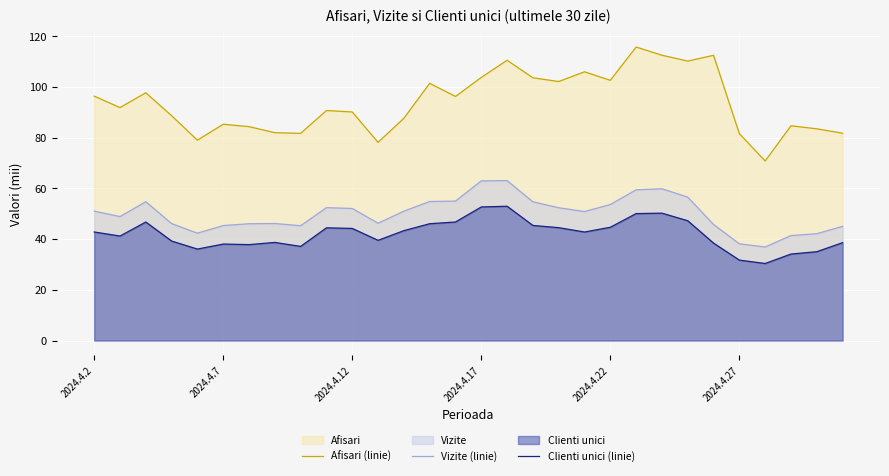

Rank the series by their average value, from highest to lowest.

Afisari (linie), Vizite (linie), Clienti unici (linie)